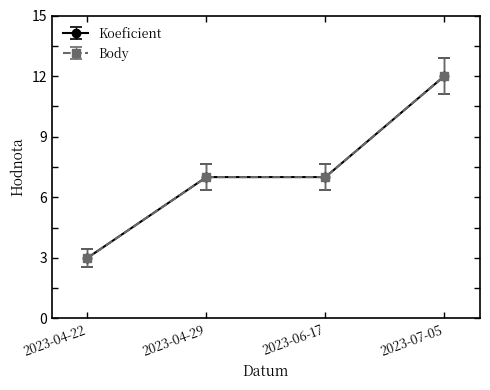

Does the chart have visible grid lines?

No